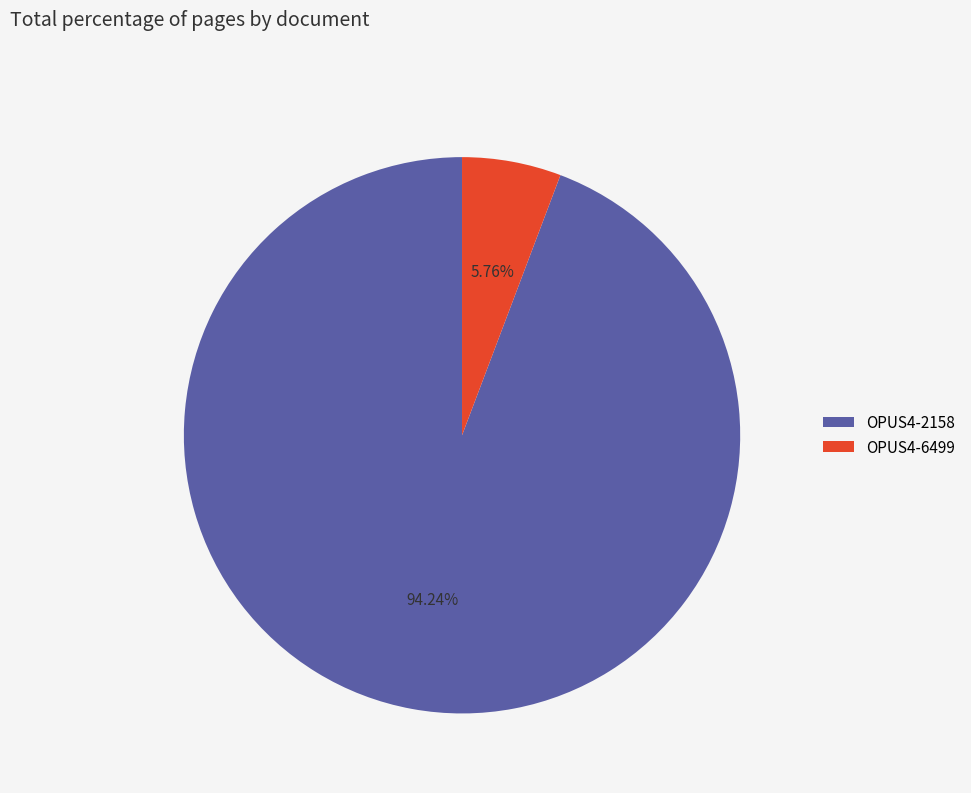

Count the number of slices in the pie.

2